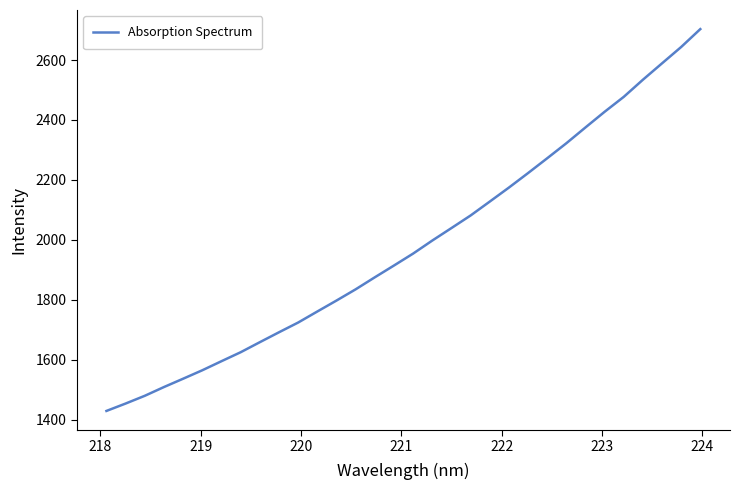

What is the average value?

1980.8